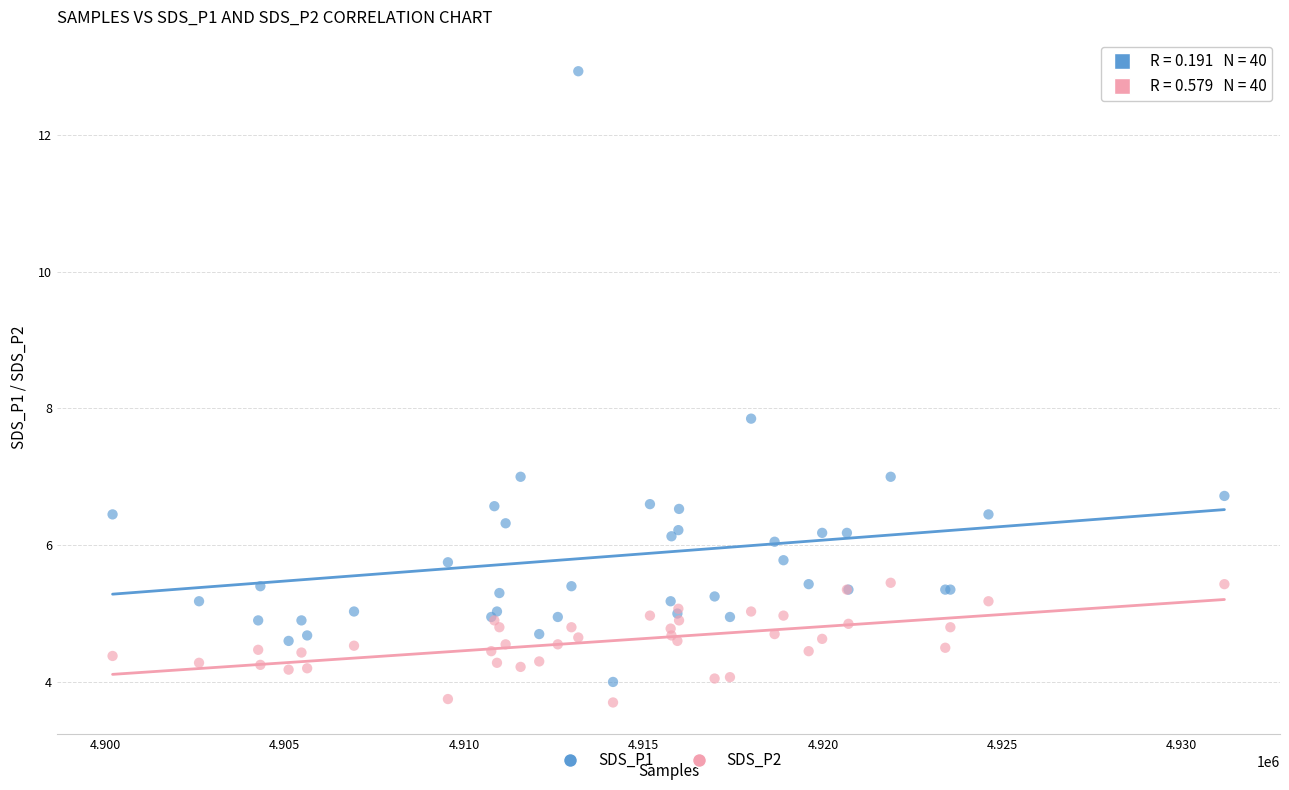

What is the X range (max minus min) for the scatter plot?

30985.0